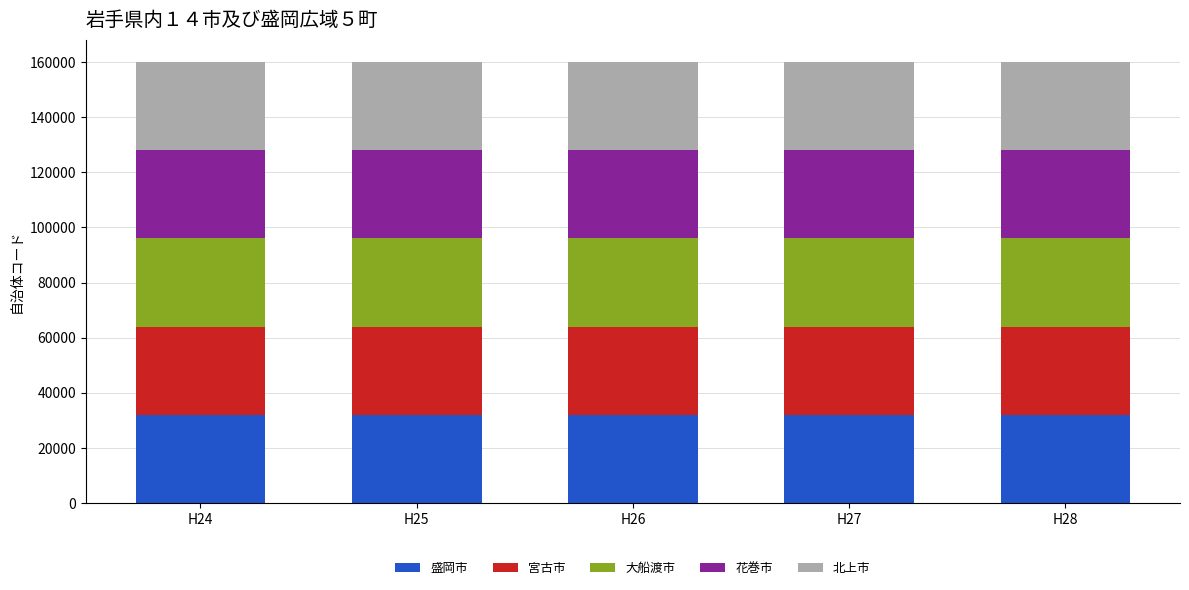

What are all the series names shown in the legend?

盛岡市, 宮古市, 大船渡市, 花巻市, 北上市